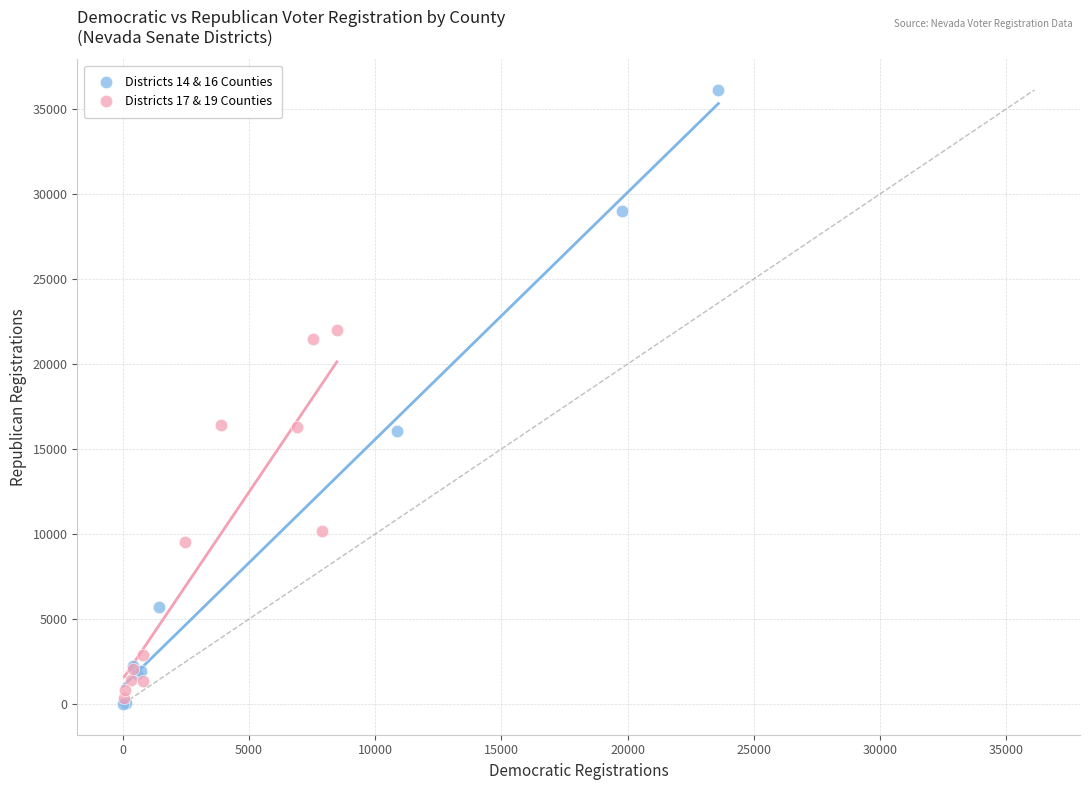

Which series reaches the maximum Y coordinate?

Districts 14 & 16 Counties